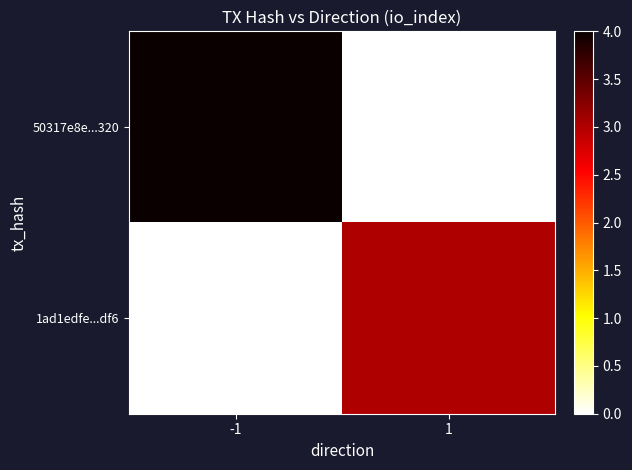

At which category is the sum across all series the highest?

-1